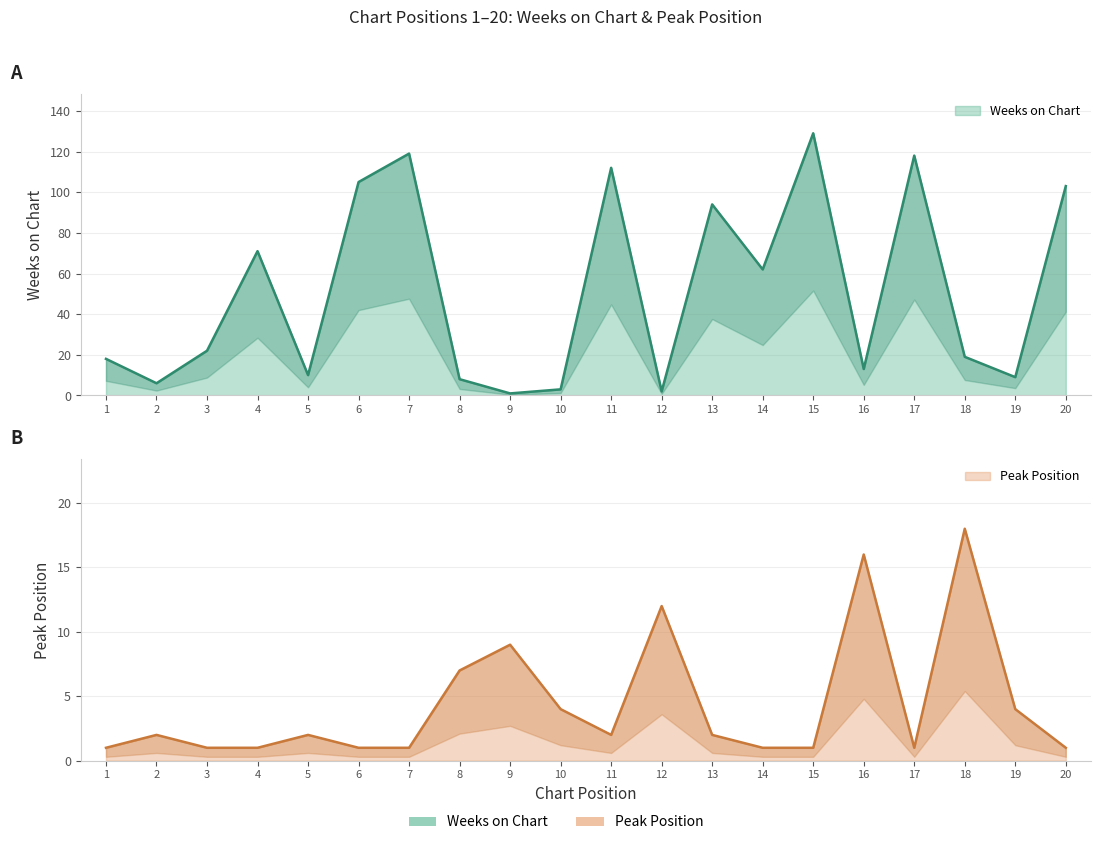

At which category does Peak Position reach its first local peak?

2